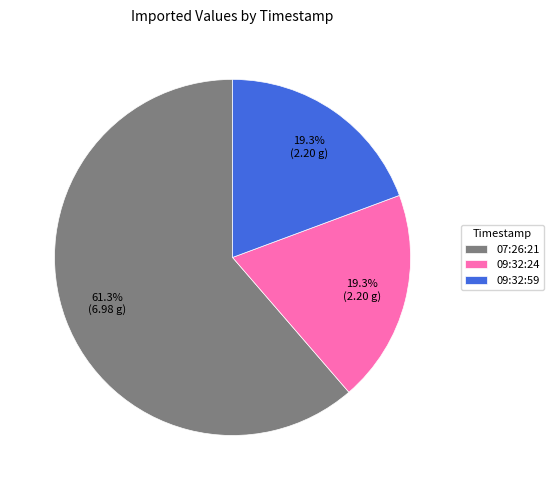

Which slice is the largest?

07:26:21